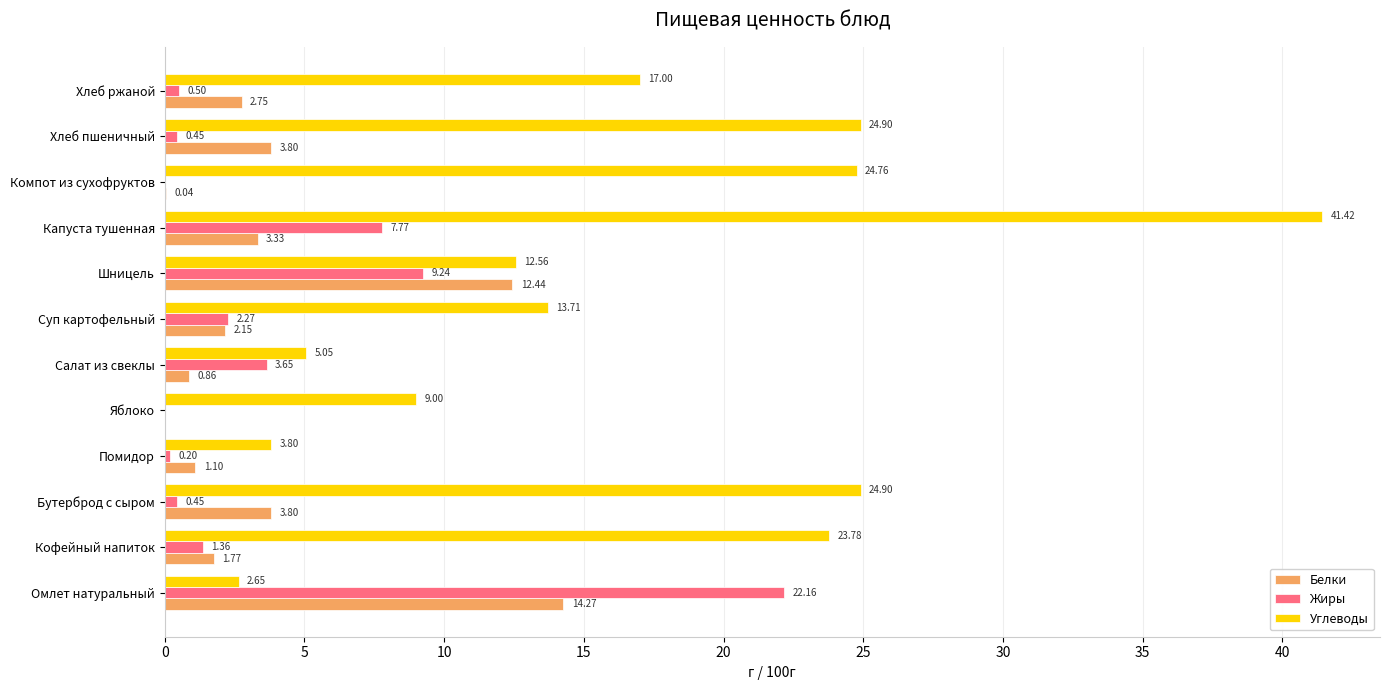

What is the sum of the Белки values at Капуста тушенная and Помидор?

4.4